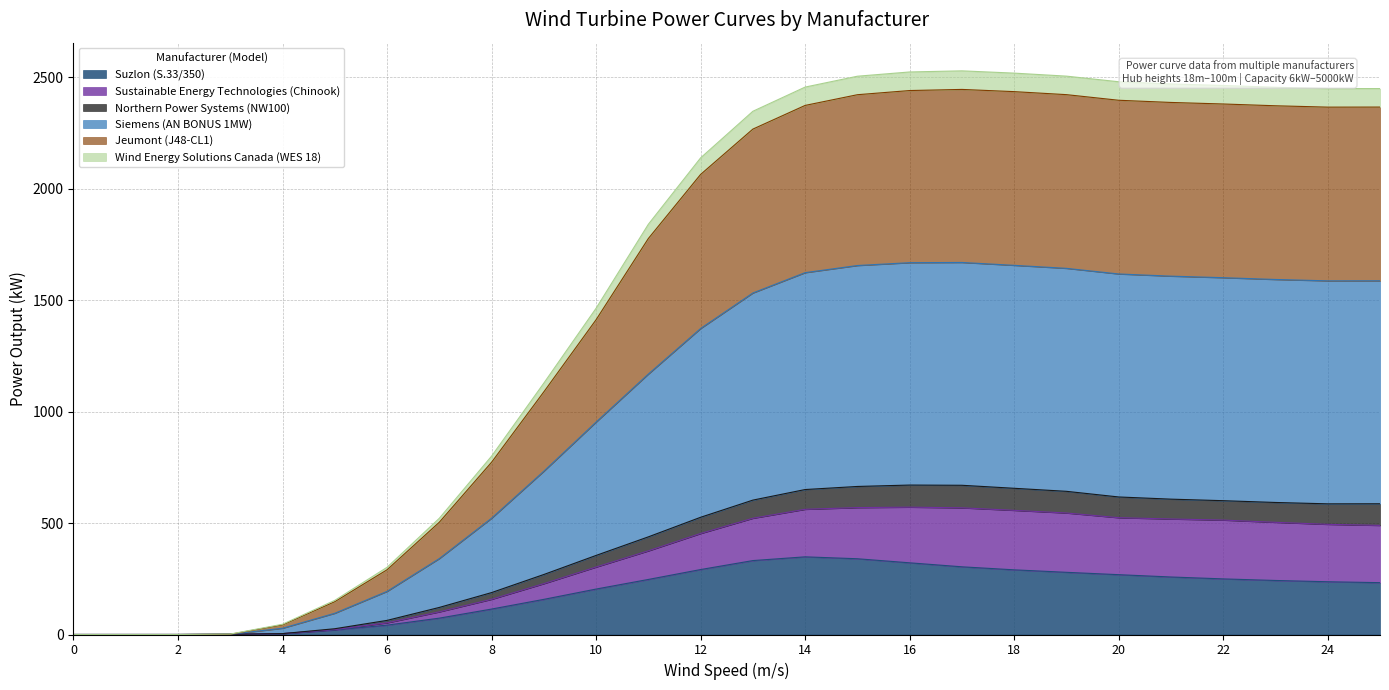

In Siemens (AN BONUS 1MW), how many points are higher than both neighbors (excluding endpoints)?

1